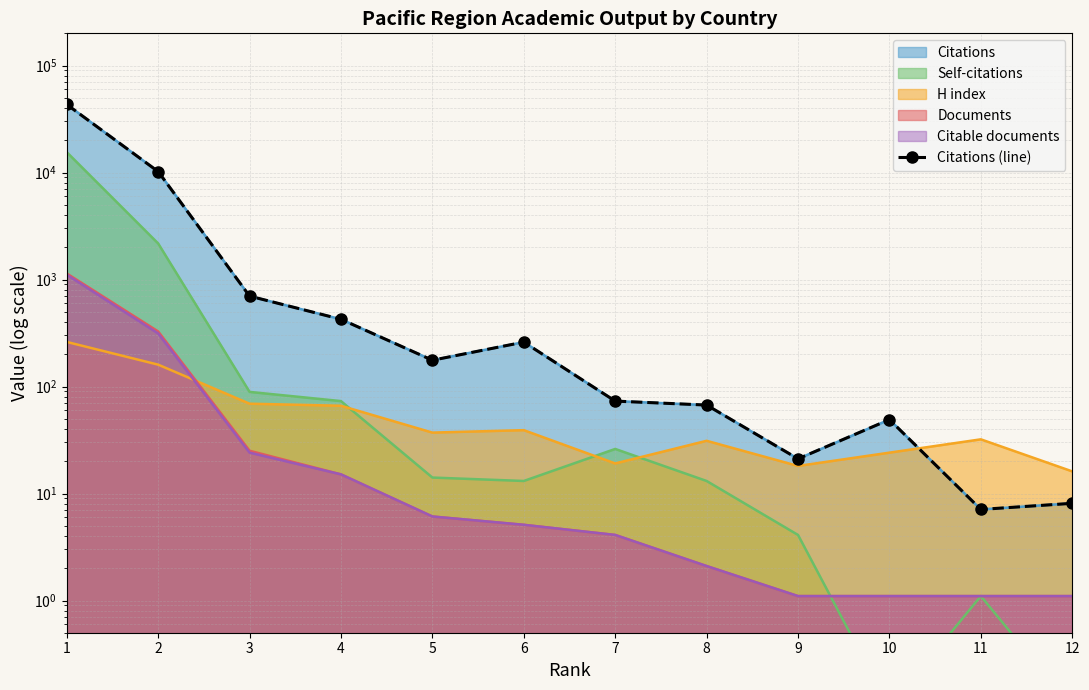

What is the value of the 4th point from the left?

425.1